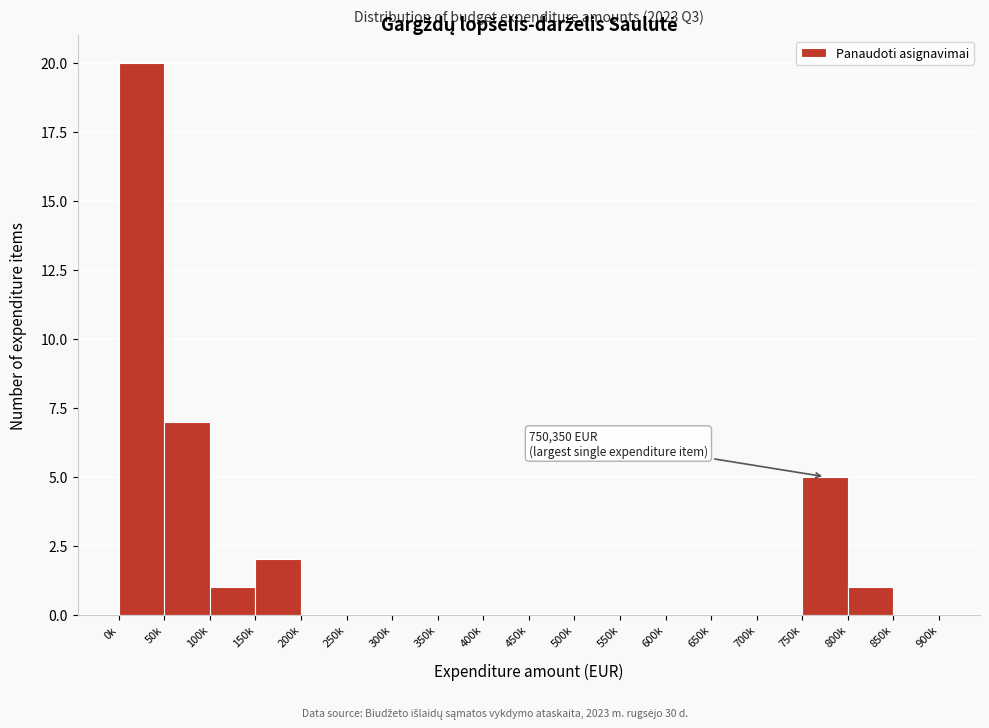

Reading left to right, what are all the values shown in this chart?

0k=20	50k=7	100k=1	150k=2	200k=0	250k=0	300k=0	350k=0	400k=0	450k=0	500k=0	550k=0	600k=0	650k=0	700k=0	750k=5	800k=1	850k=0